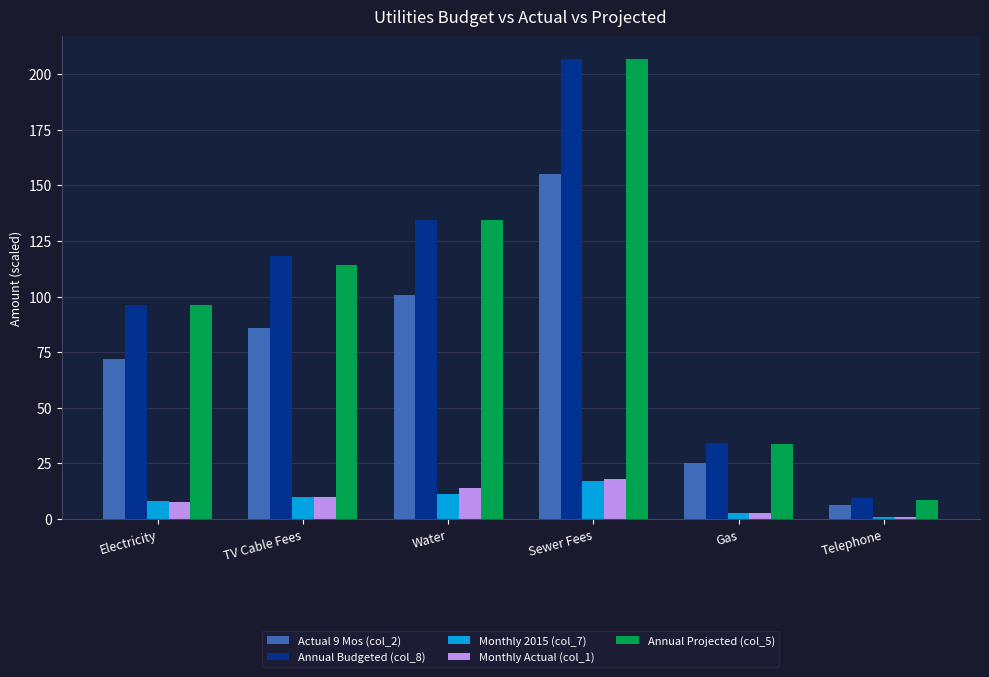

Reading left to right, transcribe all the data shown in this chart.

Actual 9 Mos (col_2): Electricity=72.1	TV Cable Fees=85.7	Water=100.8	Sewer Fees=155.0	Gas=25.3	Telephone=6.3
Annual Budgeted (col_8): Electricity=96.1	TV Cable Fees=118.3	Water=134.4	Sewer Fees=206.7	Gas=34.2	Telephone=9.5
Monthly 2015 (col_7): Electricity=8.0	TV Cable Fees=9.9	Water=11.2	Sewer Fees=17.2	Gas=2.9	Telephone=0.8
Monthly Actual (col_1): Electricity=7.8	TV Cable Fees=10.0	Water=14.0	Sewer Fees=18.2	Gas=2.9	Telephone=0.8
Annual Projected (col_5): Electricity=96.1	TV Cable Fees=114.3	Water=134.4	Sewer Fees=206.7	Gas=33.7	Telephone=8.4